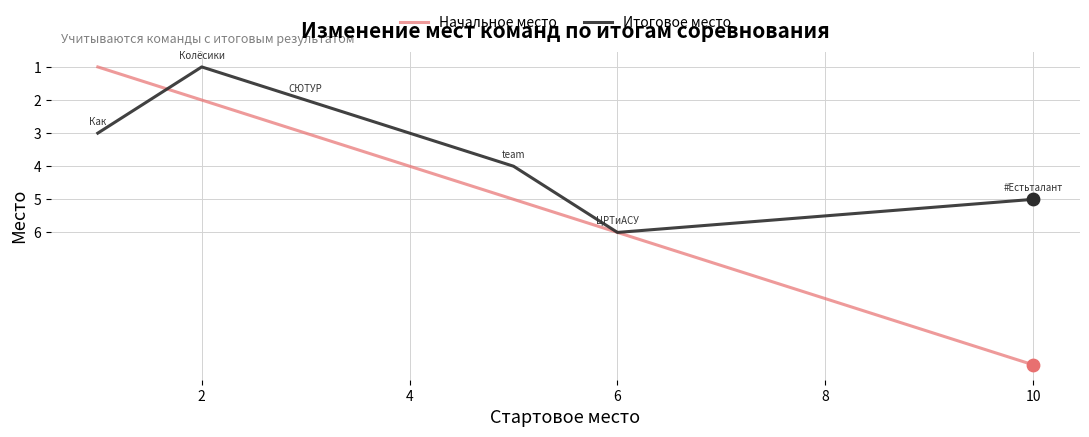

Which series has the largest total across all categories?

Начальное место